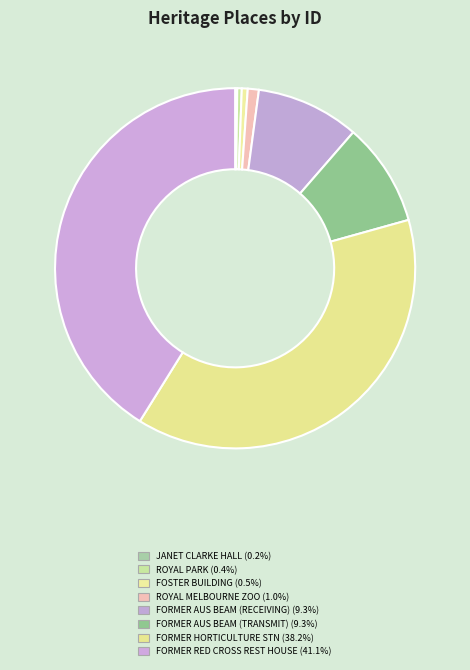

Which category has the biggest portion of the pie?

FORMER RED CROSS REST HOUSE